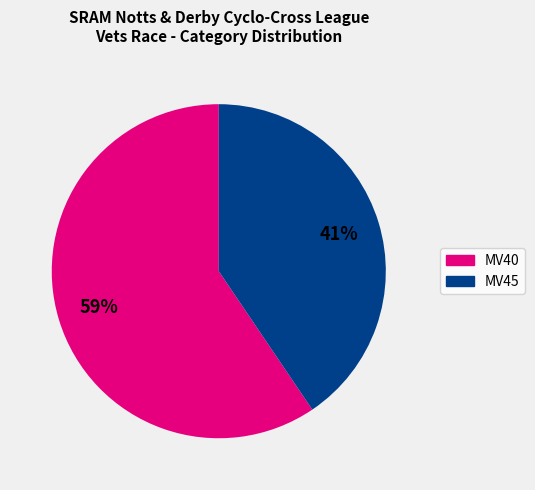

Is the sum of MV45 and MV40 greater than half?

Yes